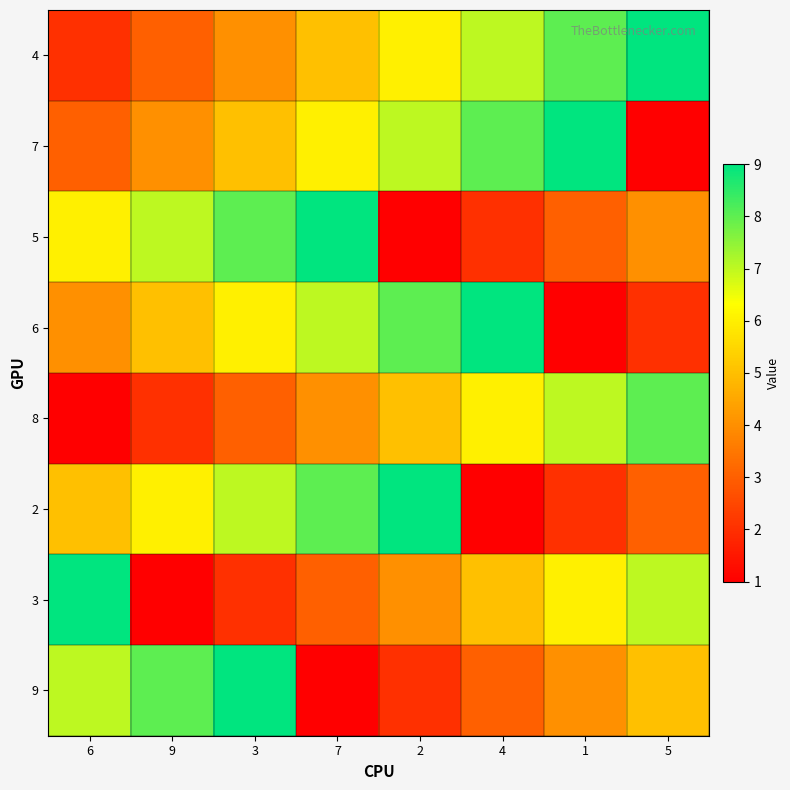

Which series has the largest total across all categories?

4